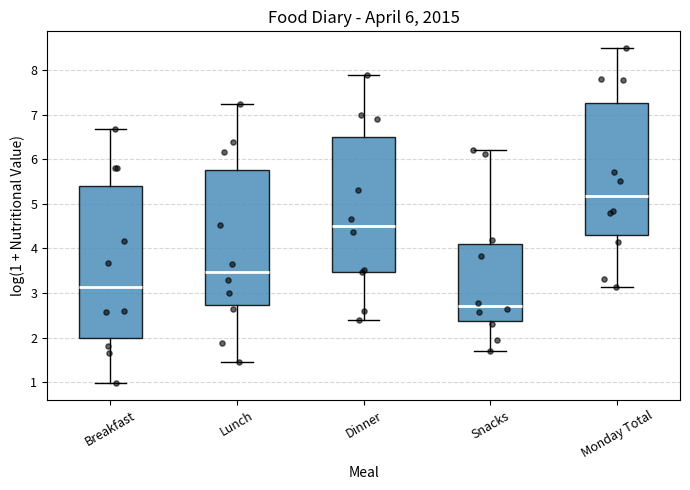

Reading left to right, transcribe this box plot: for each box, give where its median line is, the range the box spans, and where its two whiskers end, as read against the y-axis. The values are not printed on the chart, so give them approximately, as read against the axis.

Breakfast: median 3.1, box 2.0 to 5.4, whiskers 1.0 to 6.7
Lunch: median 3.5, box 2.7 to 5.7, whiskers 1.4 to 7.2
Dinner: median 4.5, box 3.5 to 6.5, whiskers 2.4 to 7.9
Snacks: median 2.7, box 2.4 to 4.1, whiskers 1.7 to 6.2
Monday Total: median 5.2, box 4.3 to 7.3, whiskers 3.1 to 8.5